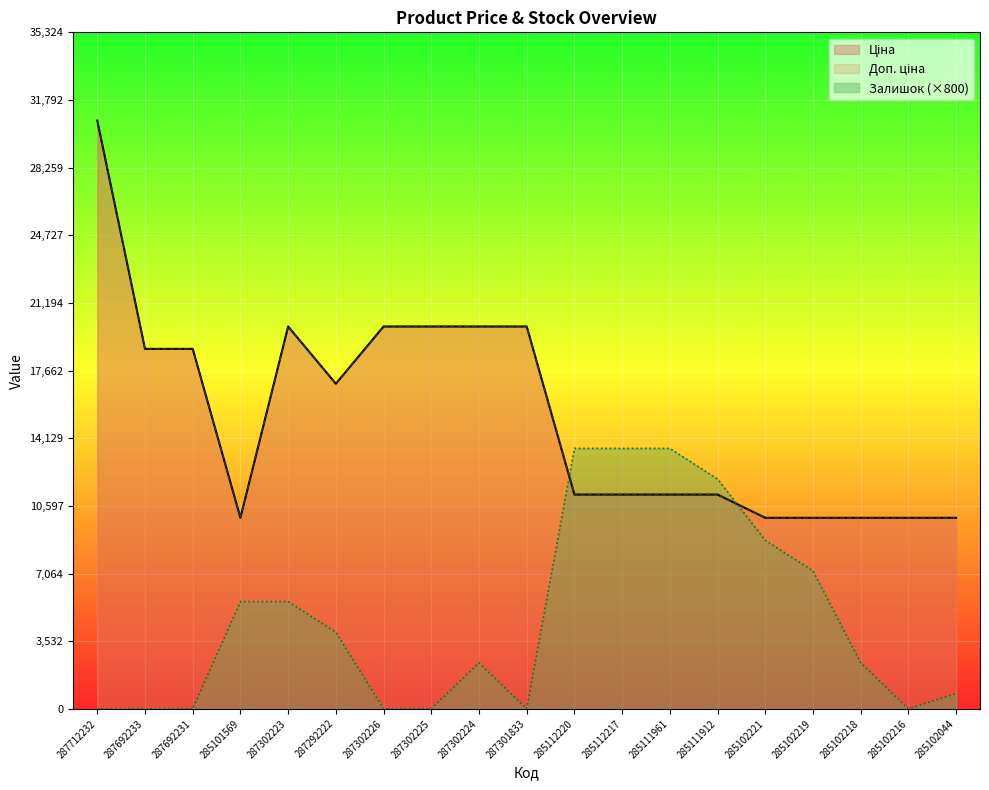

Reading left to right, transcribe all the data shown in this chart.

Ціна: 30717.1	18796.8	18796.8	9975.0	19964.2	16976.3	19964.2	19964.2	19964.2	19964.2	11188.2	11188.2	11188.2	11188.2	9975.0	9975.0	9975.0	9975.0	9975.0
Доп. ціна: 30717.1	18796.8	18796.8	9975.0	19964.2	16976.3	19964.2	19964.2	19964.2	19964.2	11188.2	11188.2	11188.2	11188.2	9975.0	9975.0	9975.0	9975.0	9975.0
Залишок: 0.0	0.0	0.0	5600.0	5600.0	4000.0	0.0	0.0	2400.0	0.0	13600.0	13600.0	13600.0	12000.0	8800.0	7200.0	2400.0	0.0	800.0